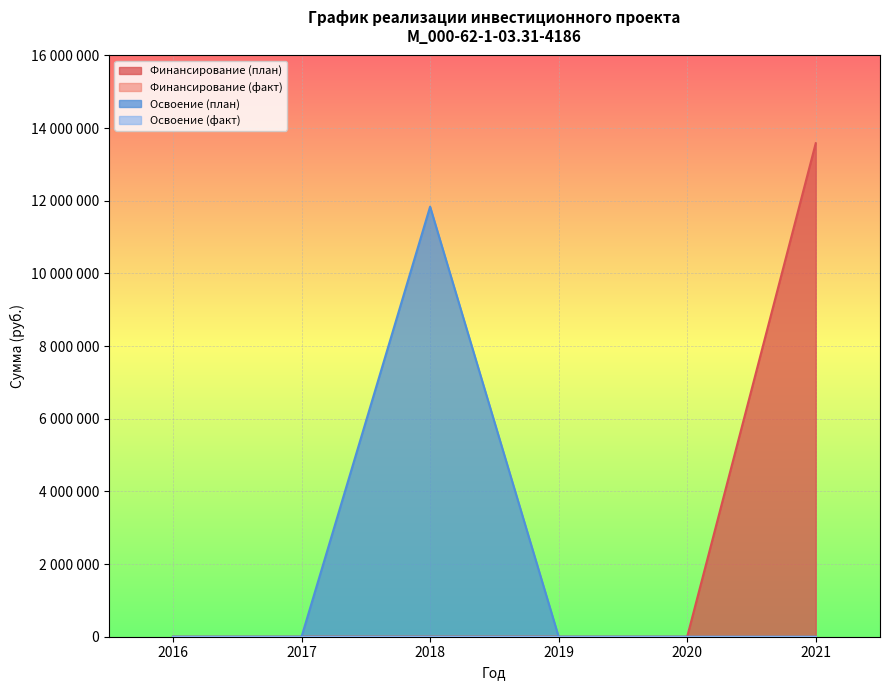

Does the chart display data point markers on the line(s)?

No